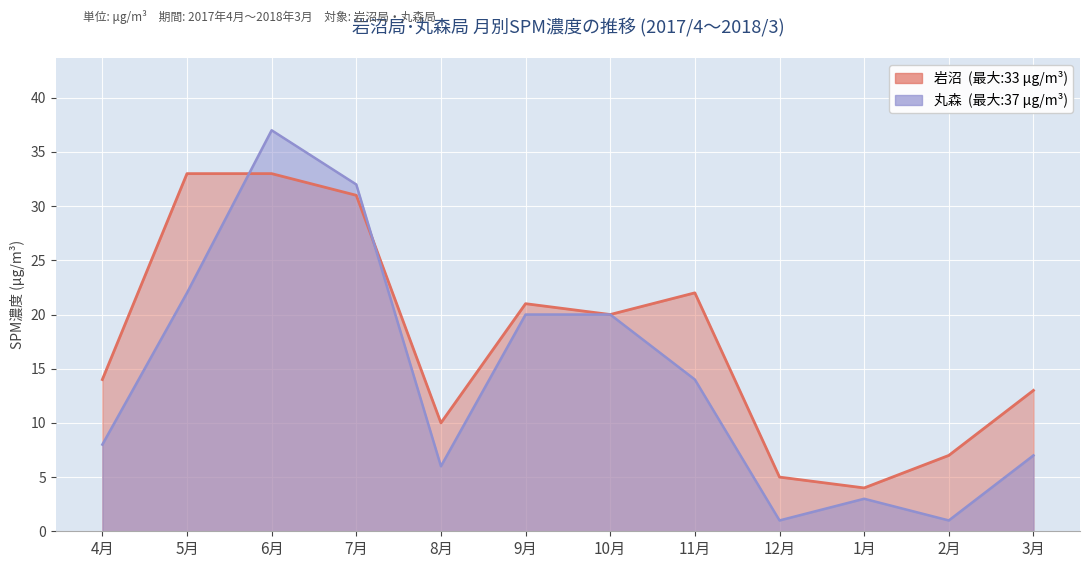

Is the value of 岩沼 at 3月 greater than the value of 丸森 at 5月?

No